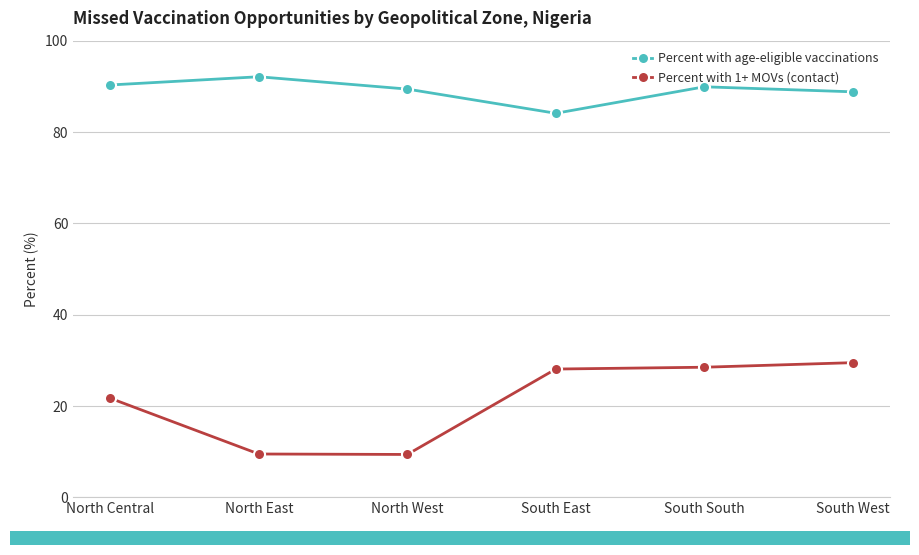

What is the minimum value for Percent with 1+ MOVs (contact)?

9.4